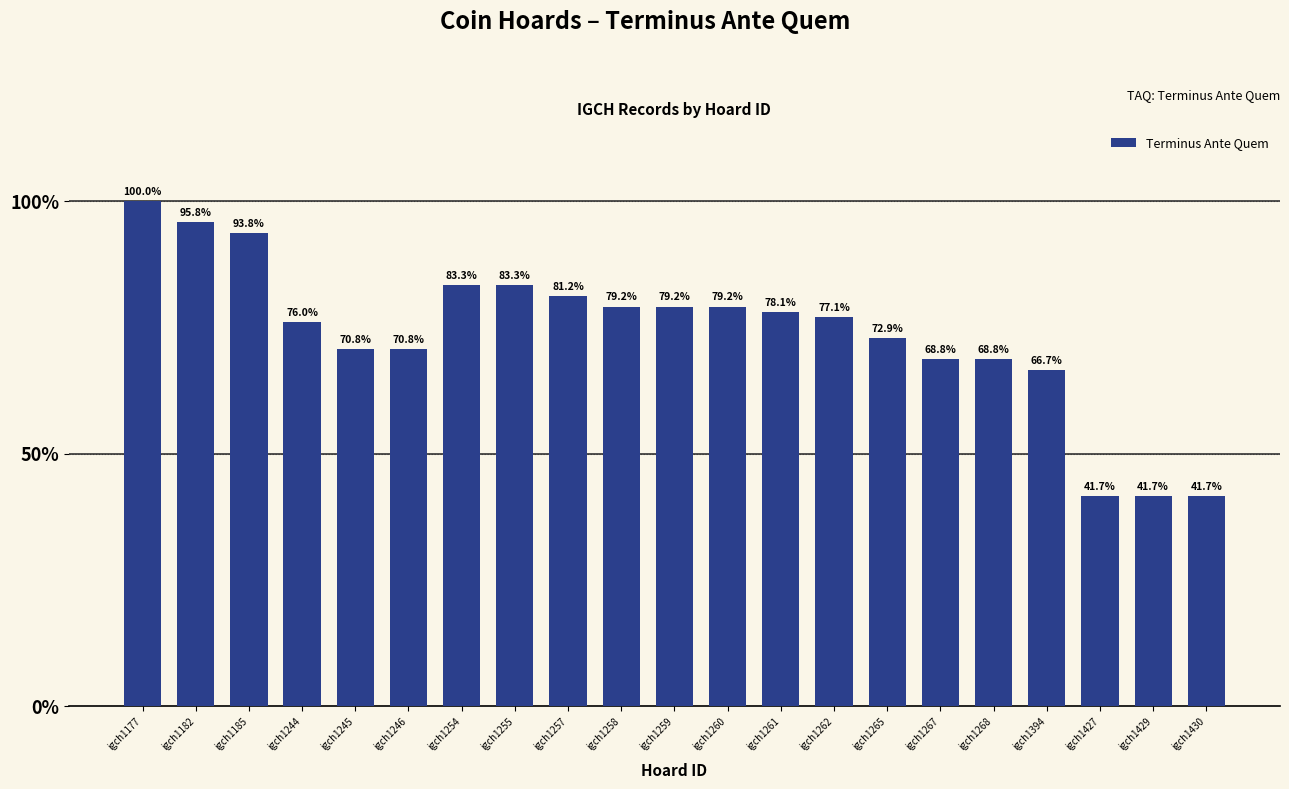

What is the sum of the values at igch1177 and igch1254?

183.3